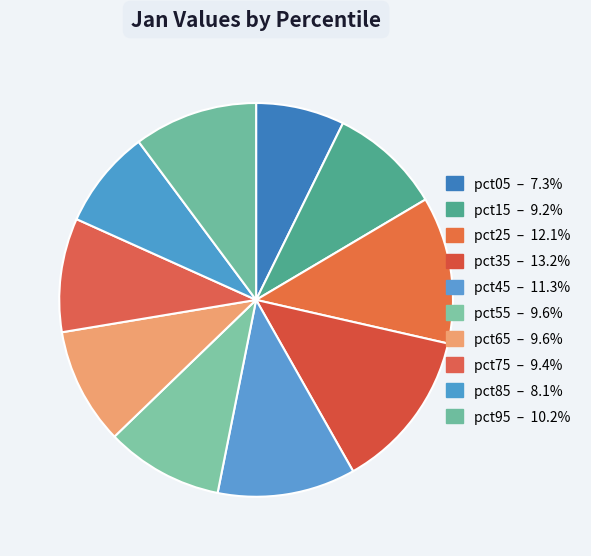

To the nearest percent, what is the difference between the largest and smallest slice percentages?

6%